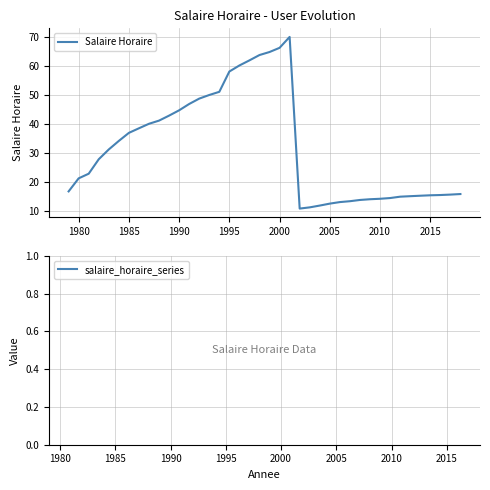

What is the minimum value shown in the chart?

10.8